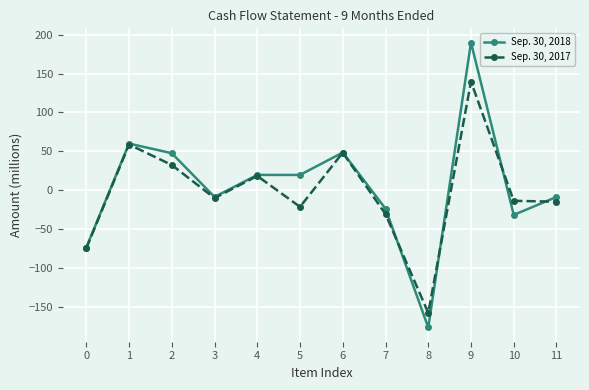

Rank the series by their average value, from highest to lowest.

Sep. 30, 2018, Sep. 30, 2017